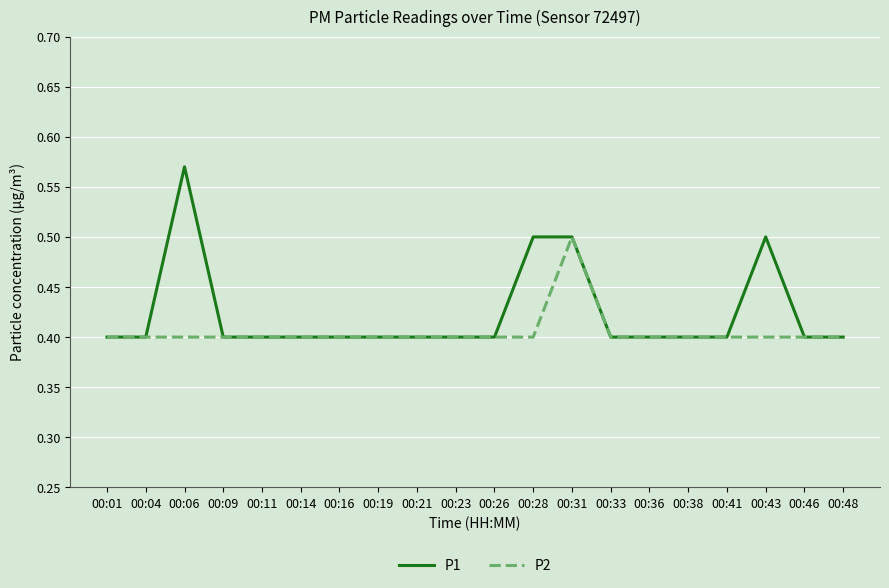

True or false: P1 has a value of 0.1 at 00:23.

False